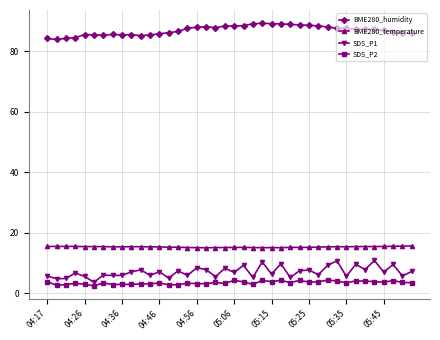

Which series has the largest range (max minus min)?

SDS_P1